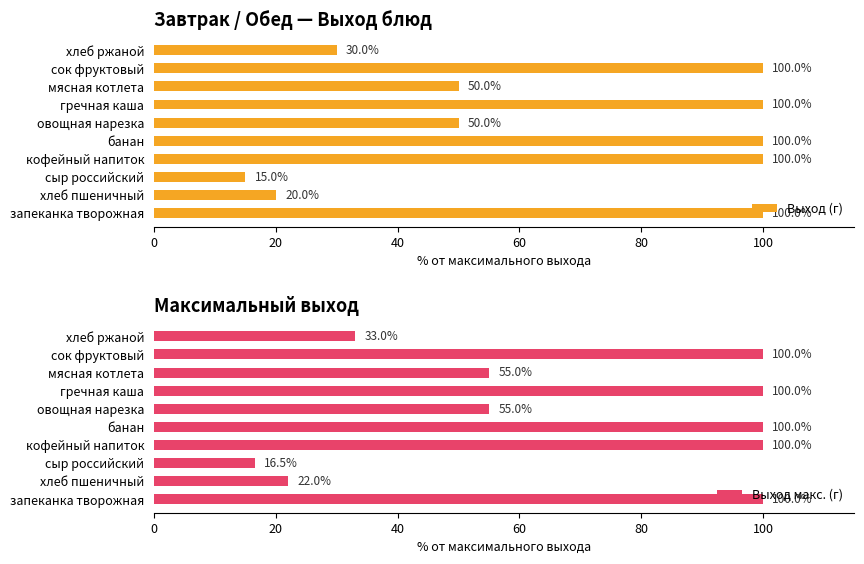

How many distinct data groups are displayed?

2